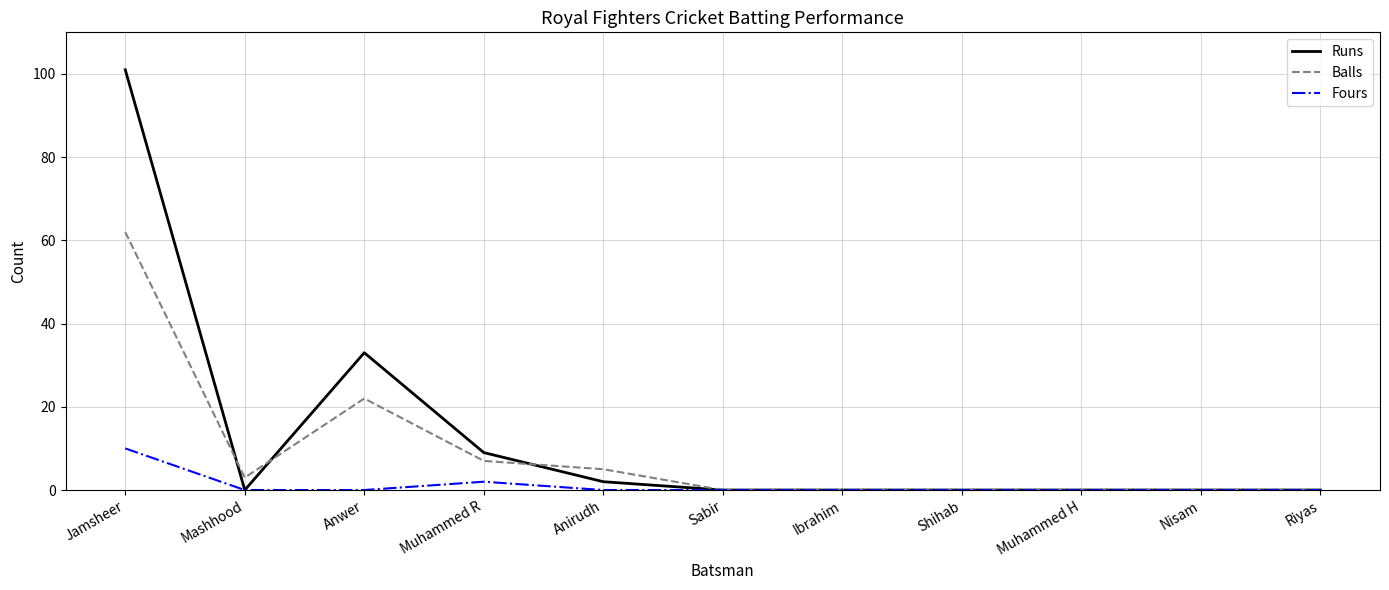

Reading right to left, extract all data points from this chart.

Runs: Riyas=0	Nisam=0	Muhammed H=0	Shihab=0	Ibrahim=0	Sabir=0	Anirudh=2	Muhammed R=9	Anwer=33	Mashhood=0	Jamsheer=101
Balls: Riyas=0	Nisam=0	Muhammed H=0	Shihab=0	Ibrahim=0	Sabir=0	Anirudh=5	Muhammed R=7	Anwer=22	Mashhood=3	Jamsheer=62
Fours: Riyas=0	Nisam=0	Muhammed H=0	Shihab=0	Ibrahim=0	Sabir=0	Anirudh=0	Muhammed R=2	Anwer=0	Mashhood=0	Jamsheer=10